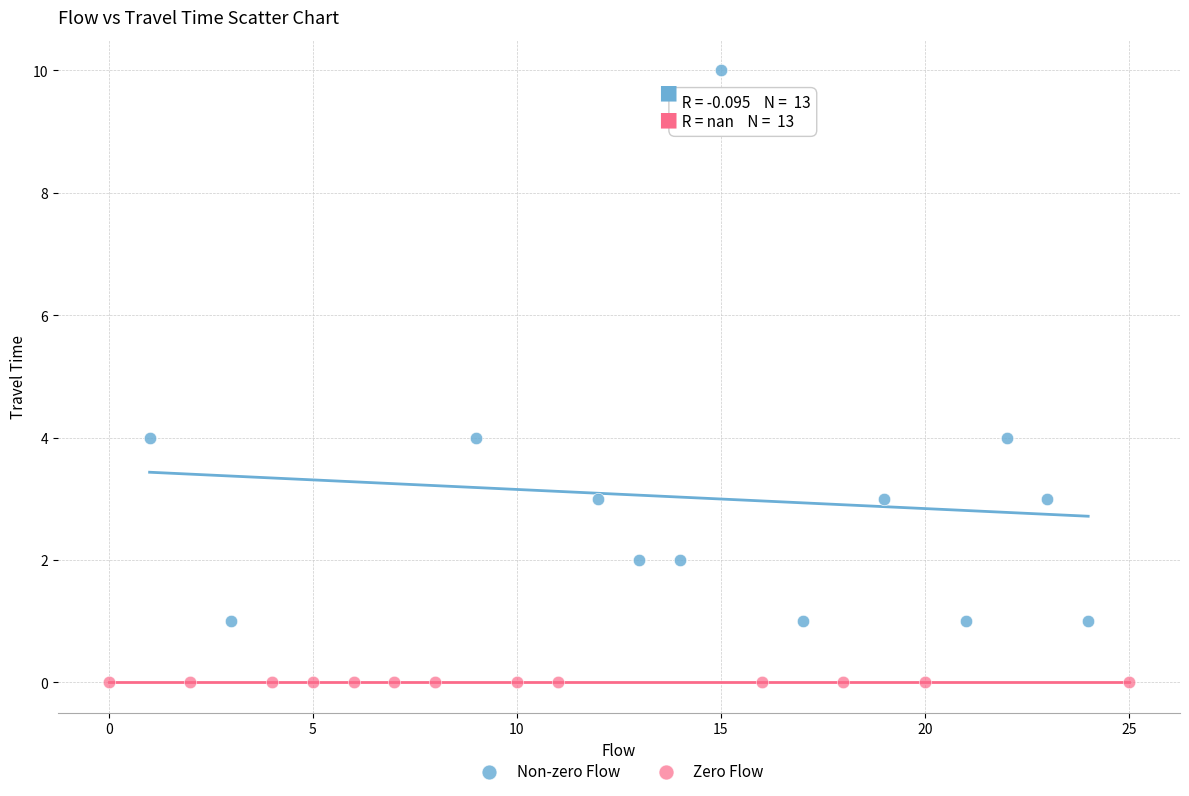

Which series contains the highest Y value?

Non-zero Flow